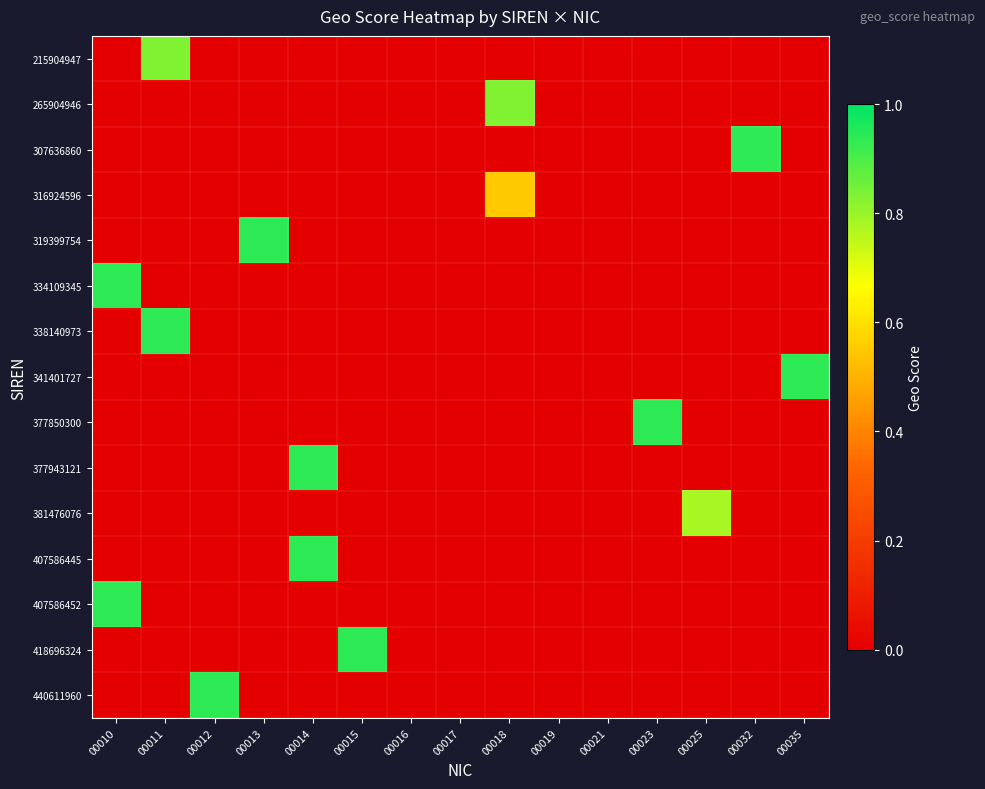

List the series in order of their peak value, lowest first.

316924596, 381476076, 215904947, 265904946, 307636860, 319399754, 334109345, 338140973, 341401727, 377850300, 377943121, 407586445, 407586452, 418696324, 440611960